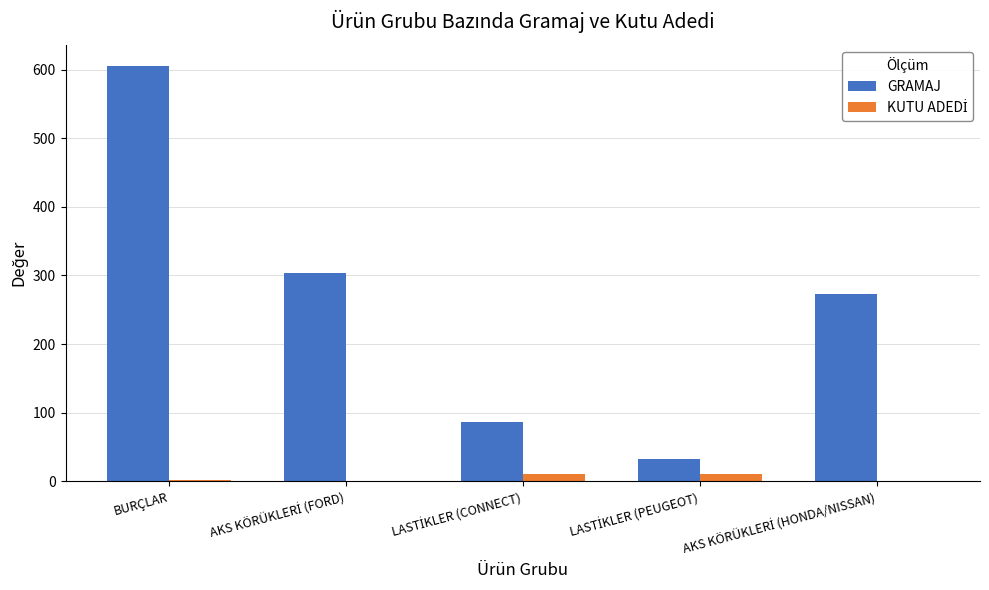

What is the sum of all GRAMAJ values?

1301